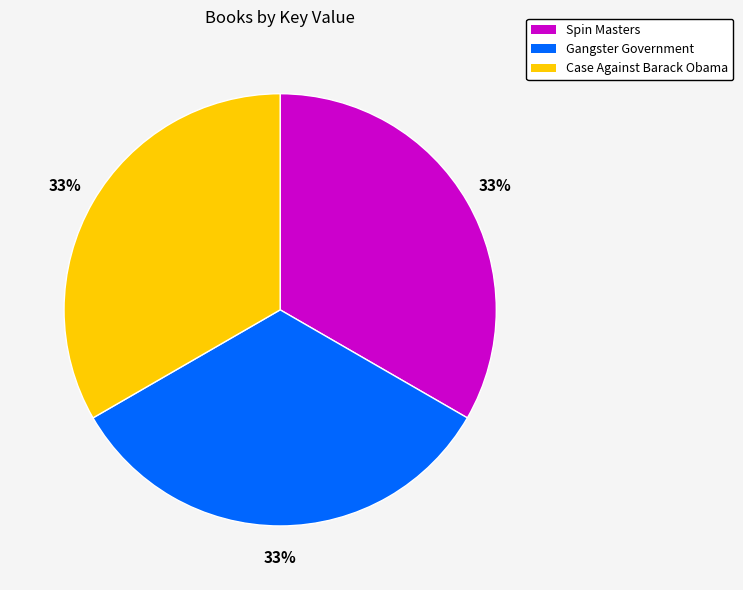

Do Spin Masters and Gangster Government together represent more than half of the pie?

Yes